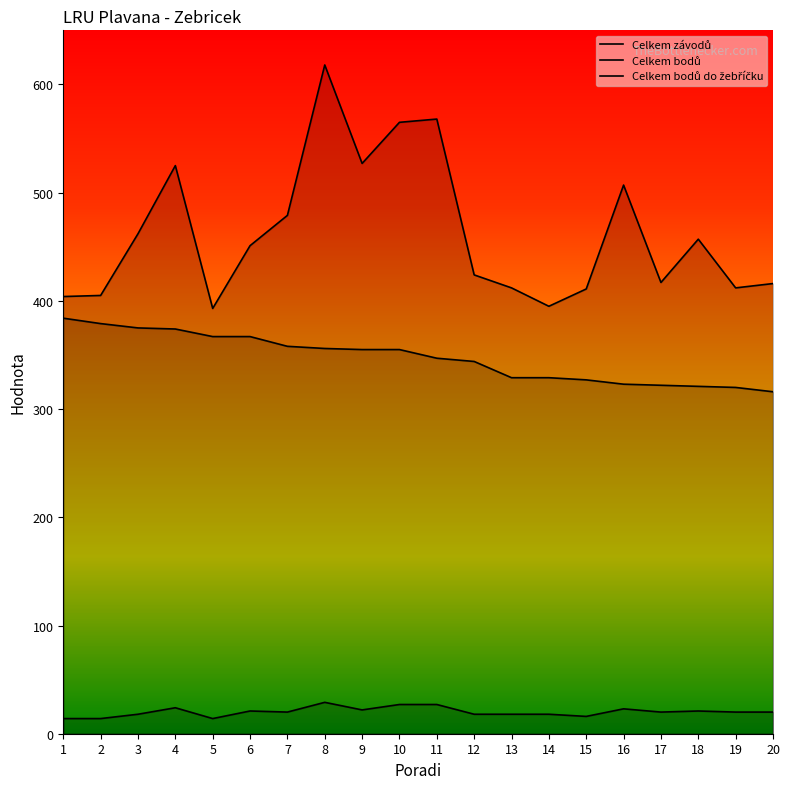

At which label does Celkem bodů do žebříčku first exceed 355?

1